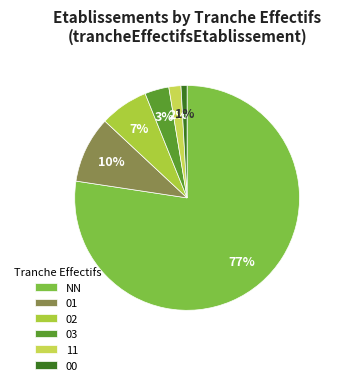

The NN slice represents 69% of the pie. True or false?

False